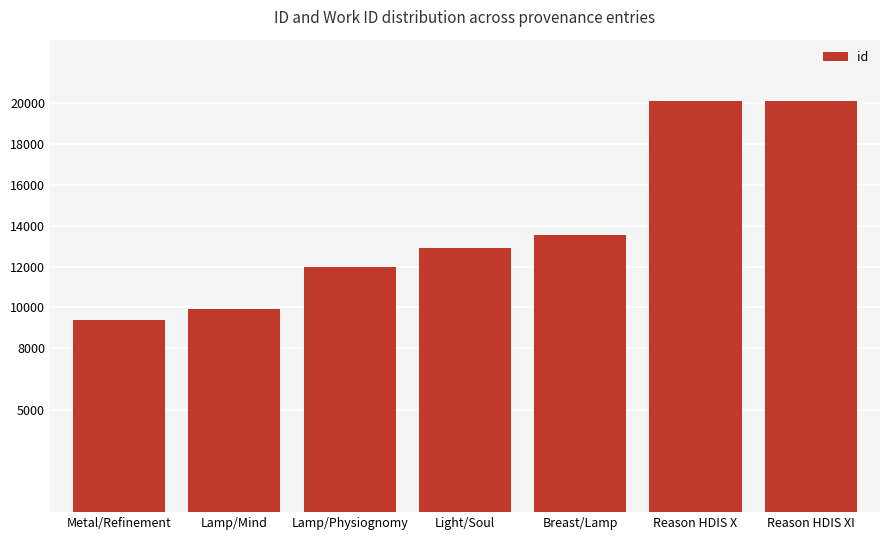

Which has a higher value, Reason HDIS X or Lamp/Physiognomy?

Reason HDIS X